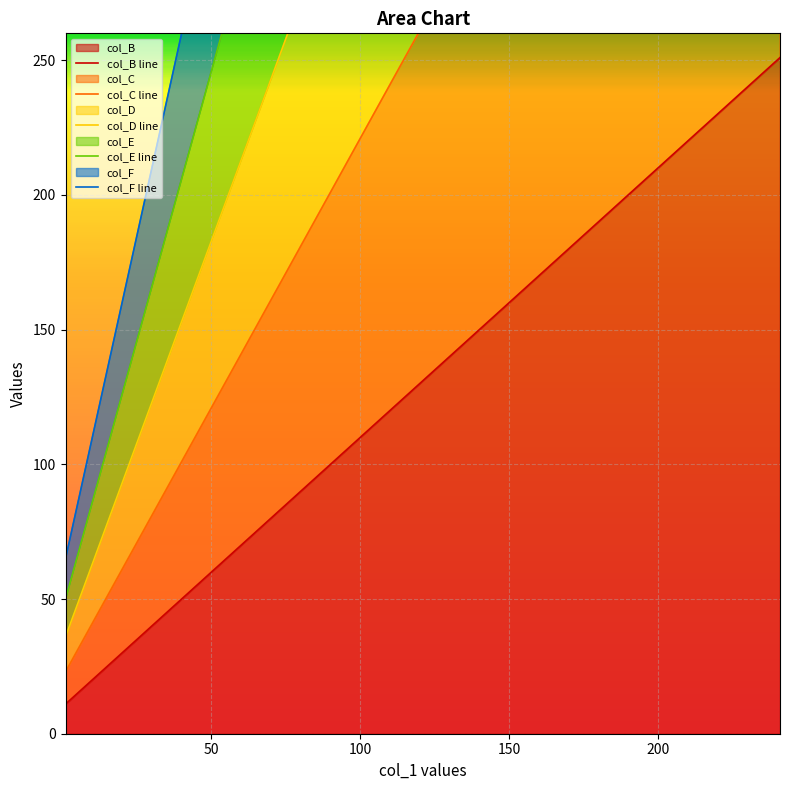

Count the number of data series in this chart.

5